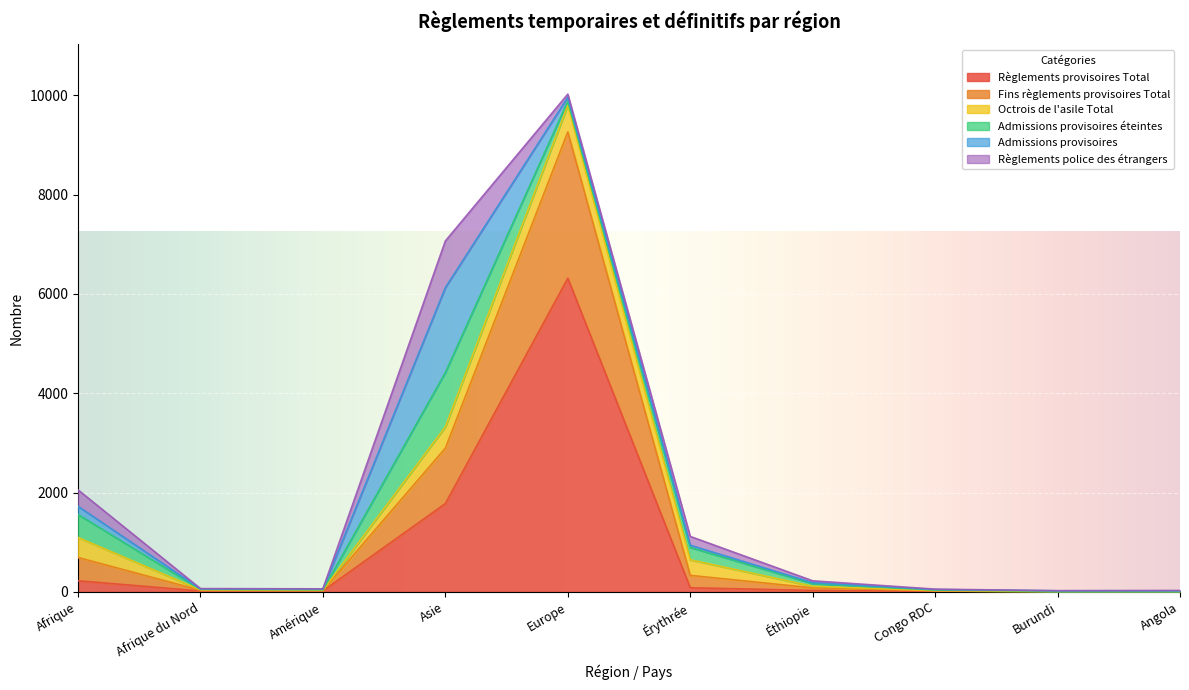

Which series has the largest total across all categories?

Règlements provisoires Total